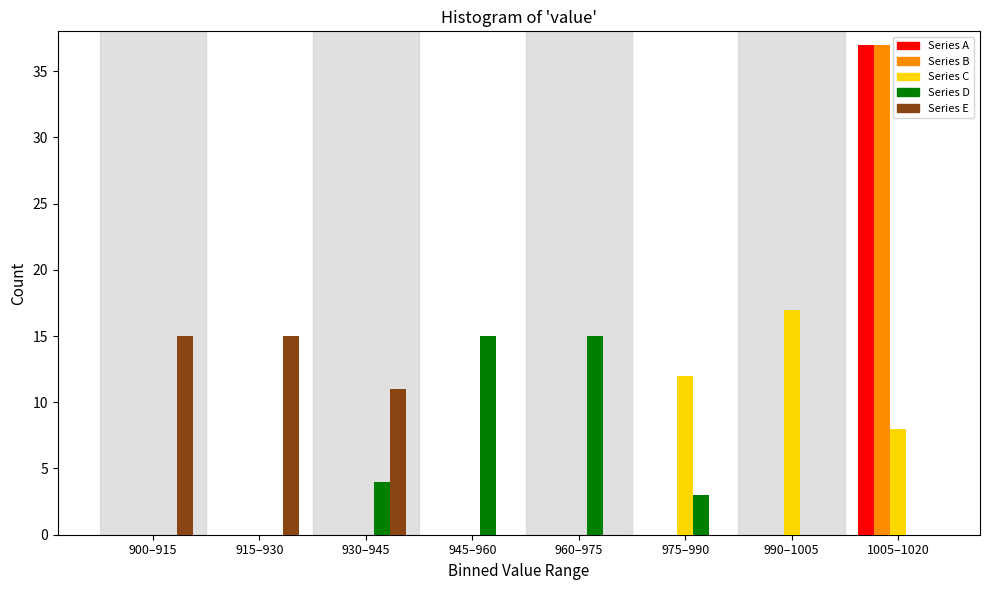

At which category is the sum across all series the highest?

1005–1020